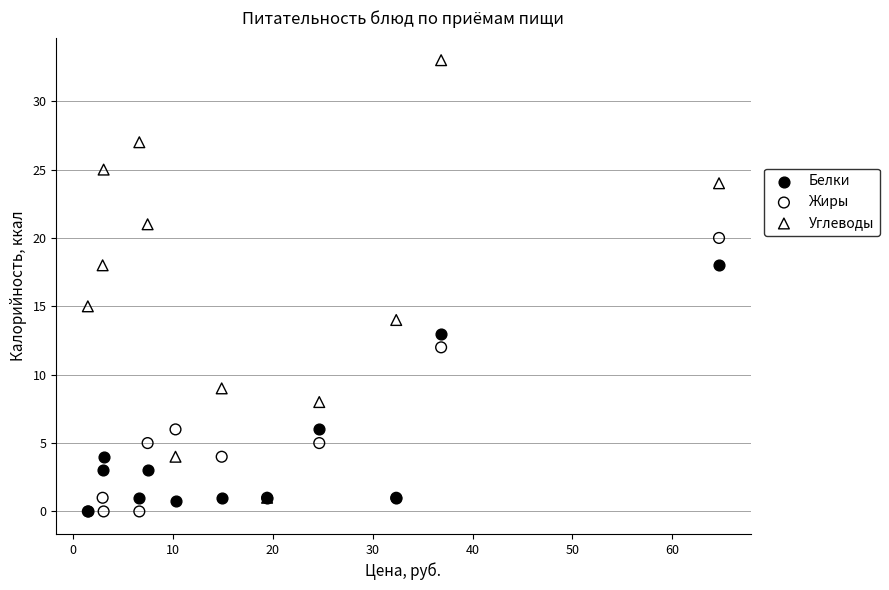

In the Жиры series, what Y value is closest to 10?

12.0